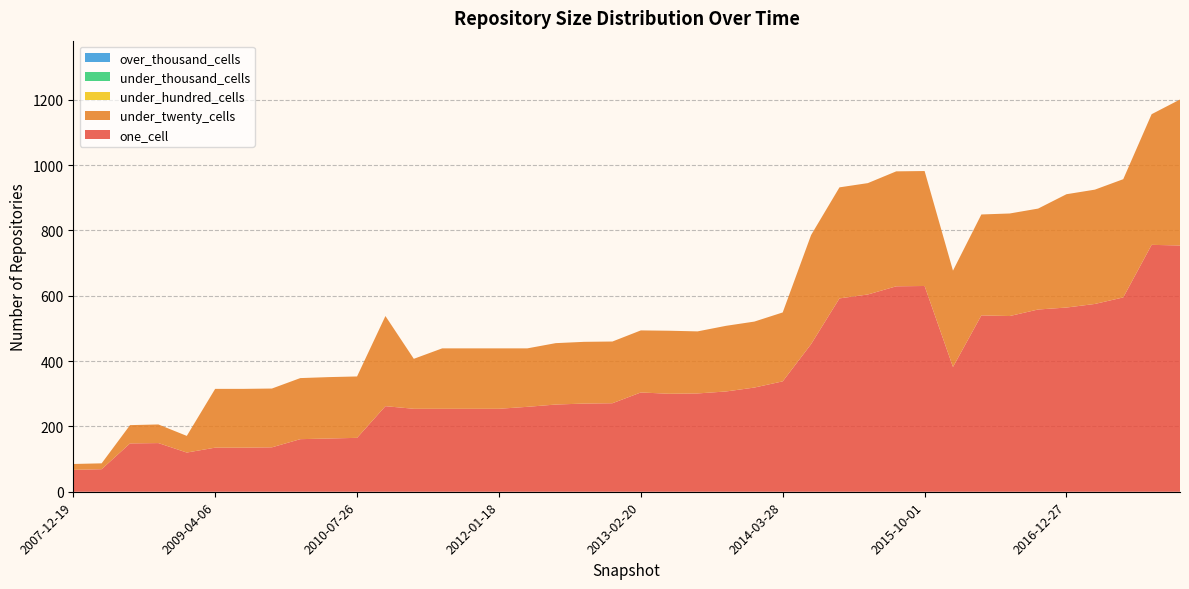

Reading right to left, what are all the values shown in this chart?

one_cell: 754	756	595	575	564	558	538	540	382	630	629	604	592	452	338	319	307	301	300	304	271	270	267	260	254	254	254	254	262	165	163	161	136	135	135	120	149	148	69	67
under_twenty_cells: 447	400	362	350	347	309	314	309	295	352	352	341	340	334	211	202	201	190	193	190	189	189	188	179	185	185	185	153	276	188	188	187	180	180	180	51	57	56	18	18
under_hundred_cells: 0	0	0	0	0	0	0	0	0	0	0	0	0	0	0	0	0	0	0	0	0	0	0	0	0	0	0	0	0	0	0	0	0	0	0	0	0	0	0	0
under_thousand_cells: 0	0	0	0	0	0	0	0	0	0	0	0	0	0	0	0	0	0	0	0	0	0	0	0	0	0	0	0	0	0	0	0	0	0	0	0	0	0	0	0
over_thousand_cells: 0	0	0	0	0	0	0	0	0	0	0	0	0	0	0	0	0	0	0	0	0	0	0	0	0	0	0	0	0	0	0	0	0	0	0	0	0	0	0	0